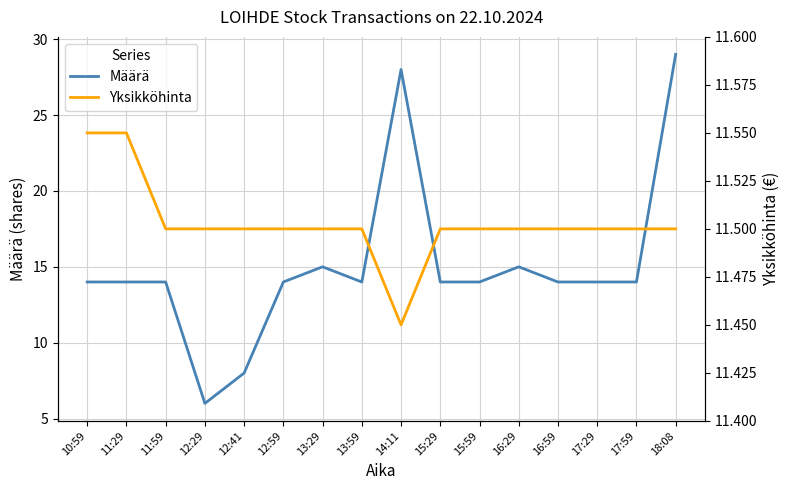

The Yksikköhinta series shows 3.9 at 16:29. True or false?

False